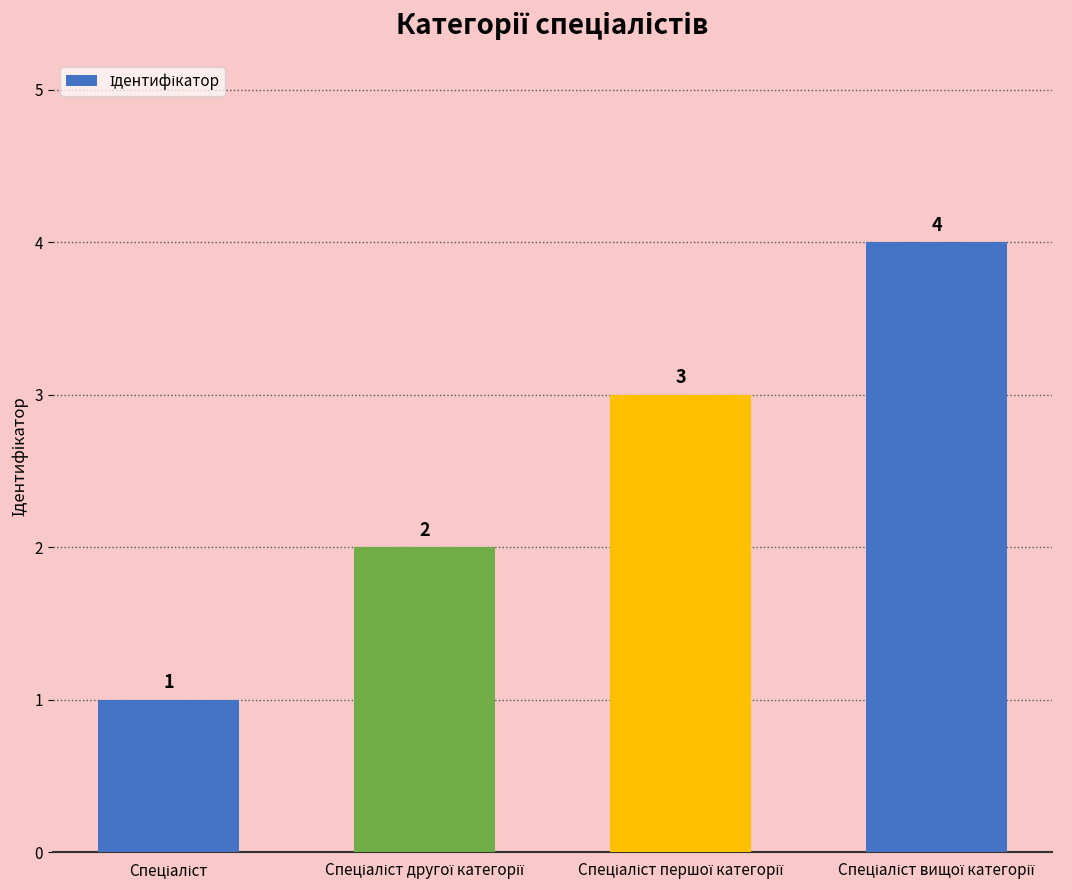

What is the difference between the maximum and minimum values?

3